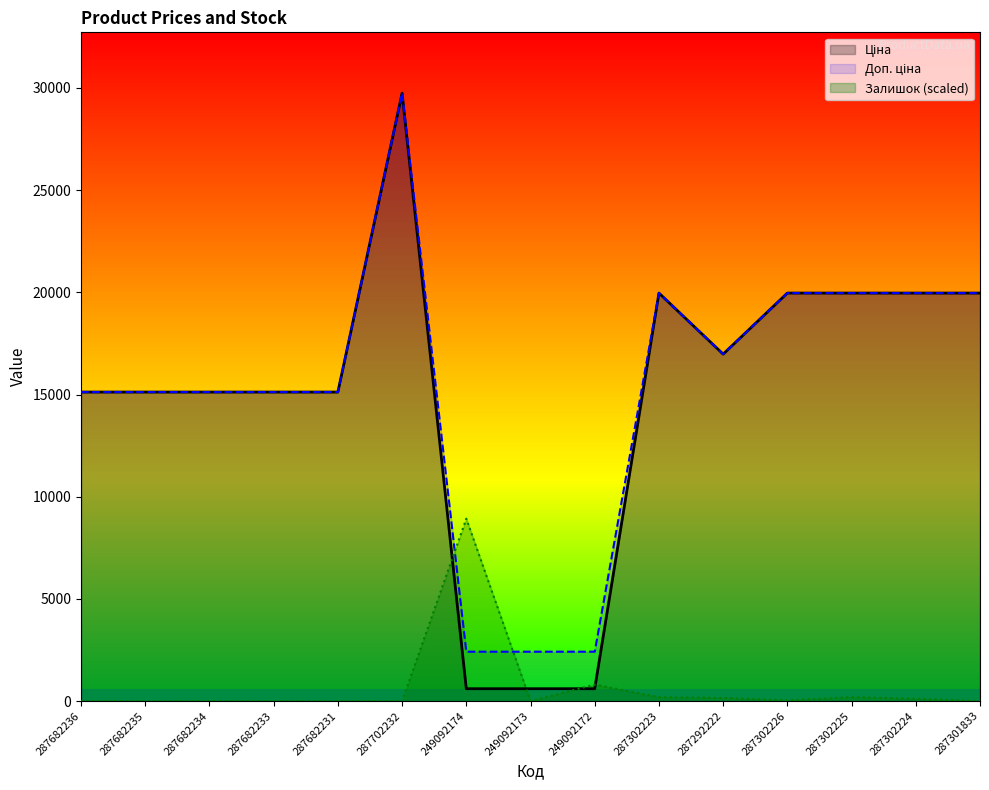

Reading left to right, what are all the values shown in this chart?

Ціна: 15120.0	15120.0	15120.0	15120.0	15120.0	29747.2	603.7	603.7	603.7	19964.2	16976.3	19964.2	19964.2	19964.2	19964.2
Доп. ціна: 15120.0	15120.0	15120.0	15120.0	15120.0	29747.2	2414.8	2414.8	2414.8	19964.2	16976.3	19964.2	19964.2	19964.2	19964.2
Залишок: 0.0	0.0	0.0	0.0	0.0	0.0	8924.2	0.0	804.3	191.5	153.2	38.3	191.5	114.9	0.0